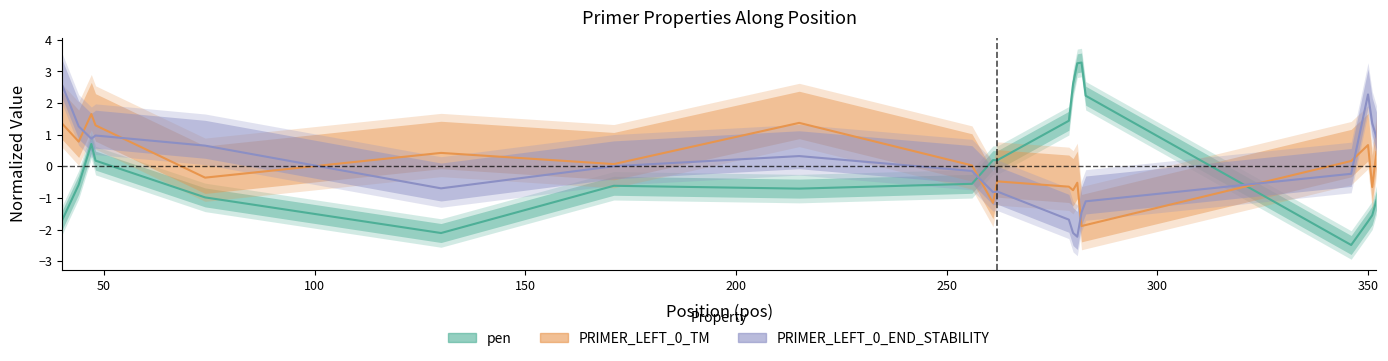

Which has a higher value, 352 or 346?

352